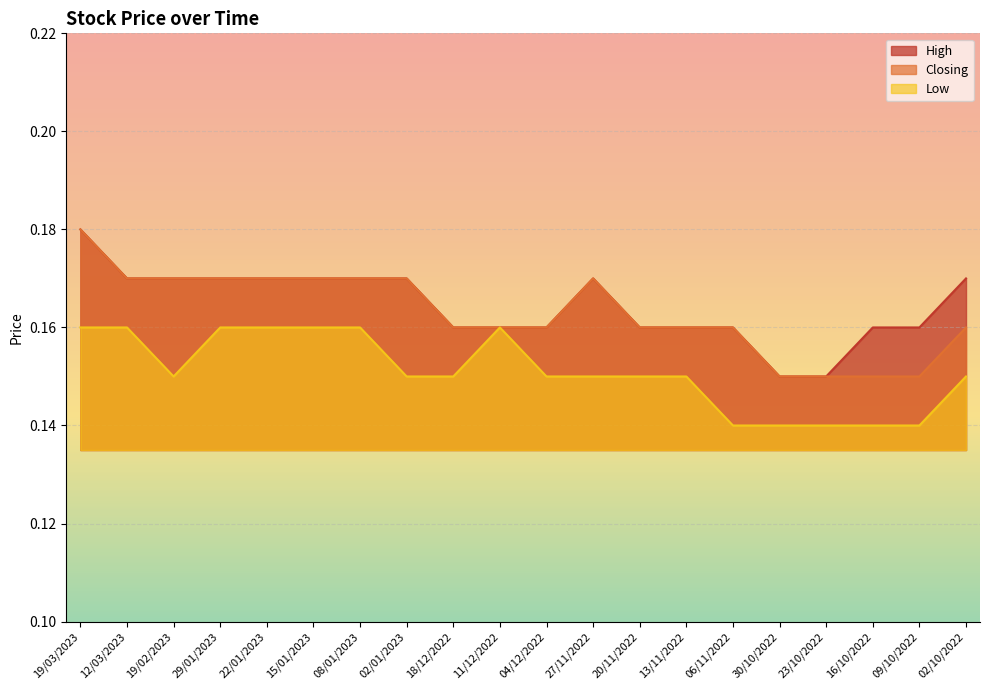

Is the value of Closing at 02/01/2023 greater than the value of High at 18/12/2022?

Yes